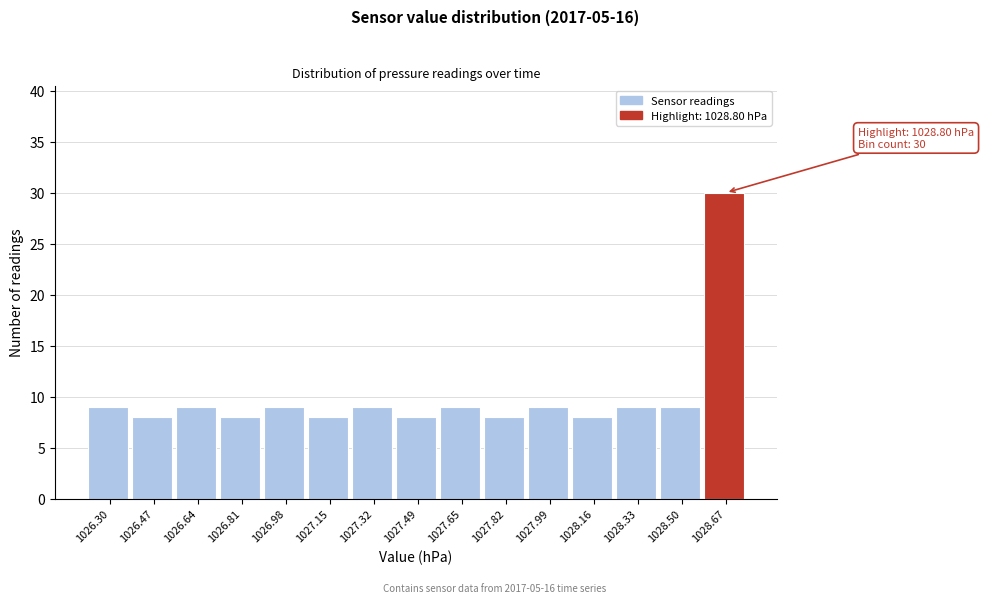

Reading left to right, transcribe all the data shown in this chart.

1026.30=9	1026.47=8	1026.64=9	1026.81=8	1026.98=9	1027.15=8	1027.32=9	1027.49=8	1027.65=9	1027.82=8	1027.99=9	1028.16=8	1028.33=9	1028.50=9	1028.67=30